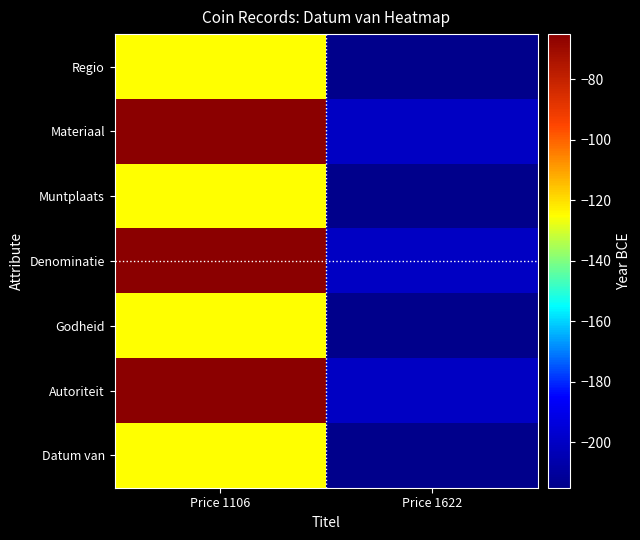

Reading right to left, extract all data points from this chart.

Regio: Price 1622=-215	Price 1106=-125
Materiaal: Price 1622=-200	Price 1106=-65
Muntplaats: Price 1622=-215	Price 1106=-125
Denominatie: Price 1622=-200	Price 1106=-65
Godheid: Price 1622=-215	Price 1106=-125
Autoriteit: Price 1622=-200	Price 1106=-65
Datum van: Price 1622=-215	Price 1106=-125